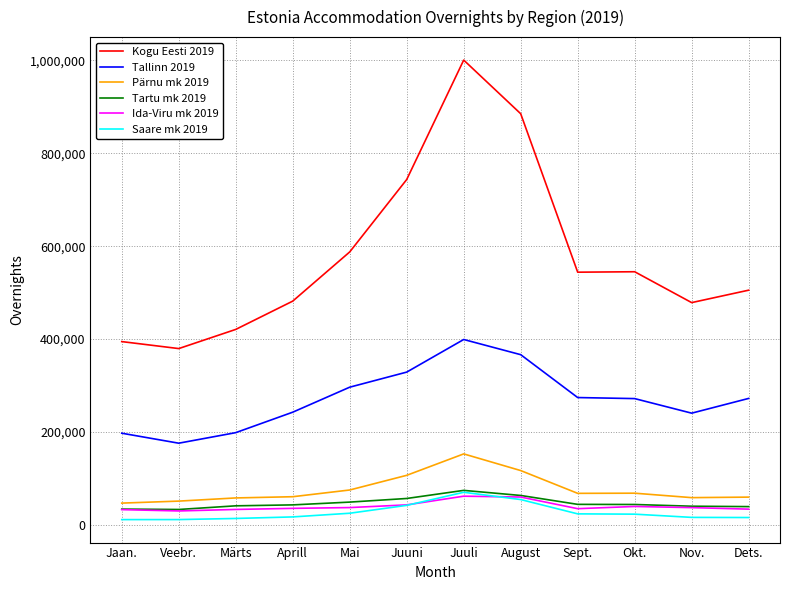

At which label does Saare mk 2019 reach its peak?

Juuli